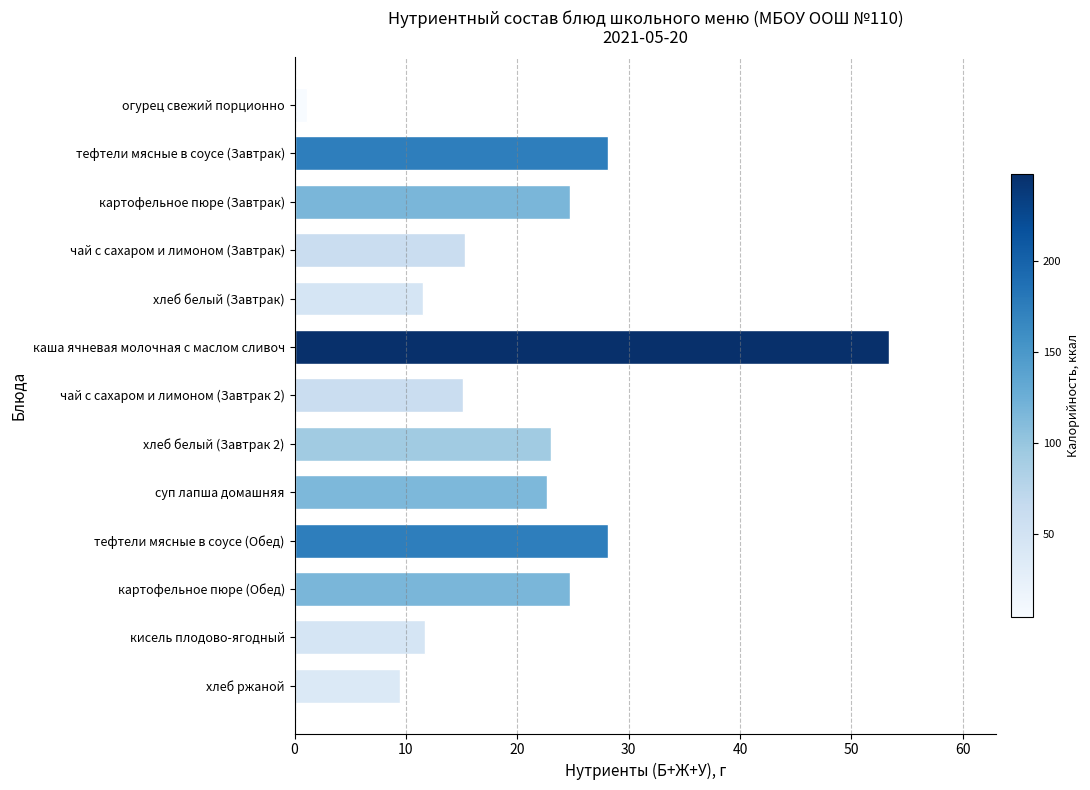

Does the chart contain stacked bars?

No